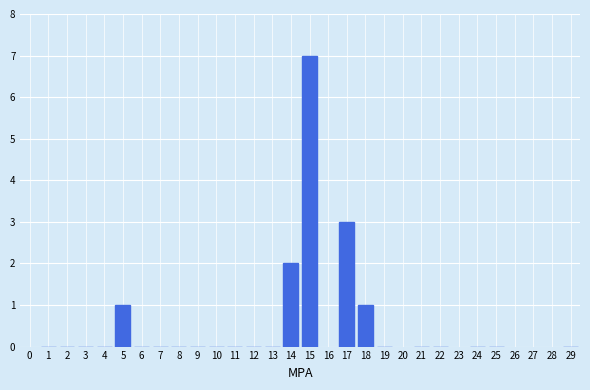

Reading left to right, transcribe all the data shown in this chart.

1=0	2=0	3=0	4=0	5=1	6=0	7=0	8=0	9=0	10=0	11=0	12=0	13=0	14=2	15=7	17=3	18=1	19=0	21=0	22=0	24=0	25=0	29=0